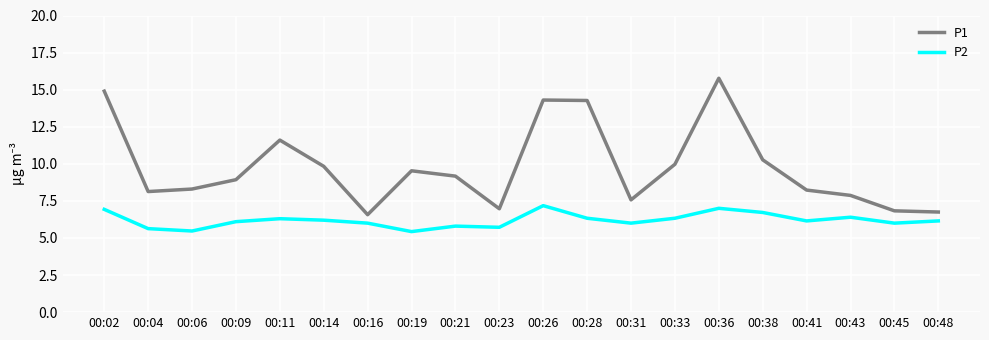

Which series has the largest range (max minus min)?

P1